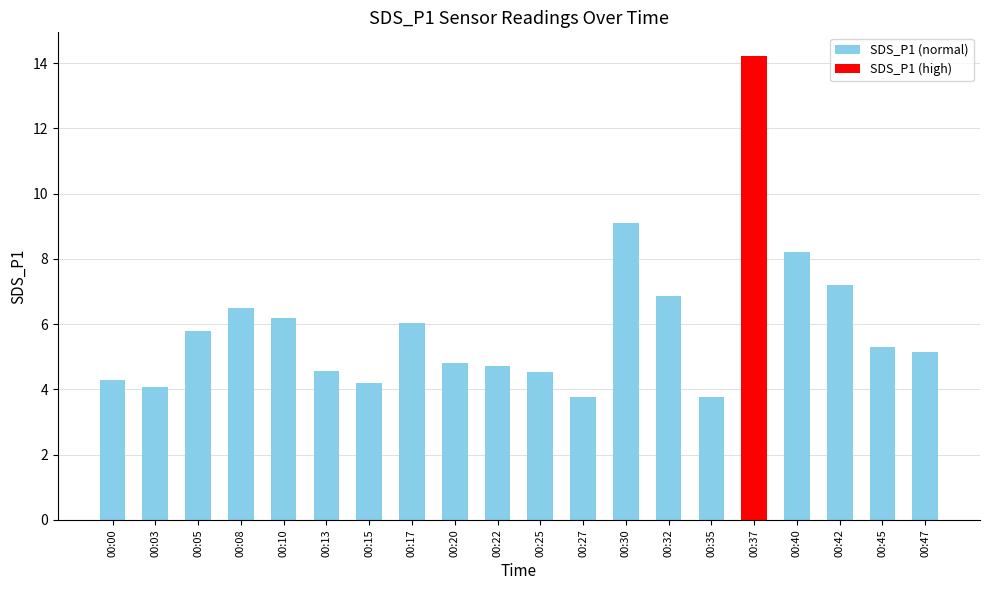

Which has a higher value, 00:00 or 00:47?

00:47